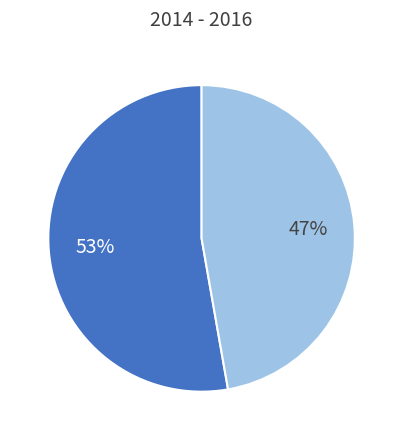

To the nearest percent, what is the difference between the largest and smallest slice percentages?

6%